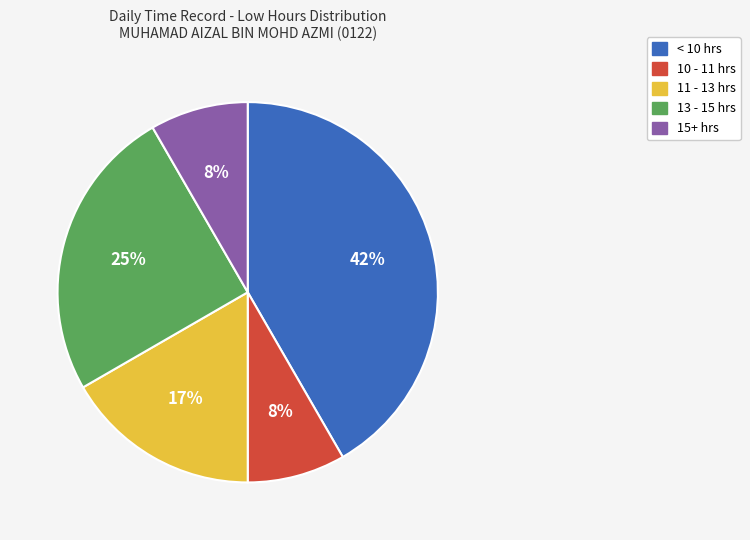

Does any single category account for the majority?

No